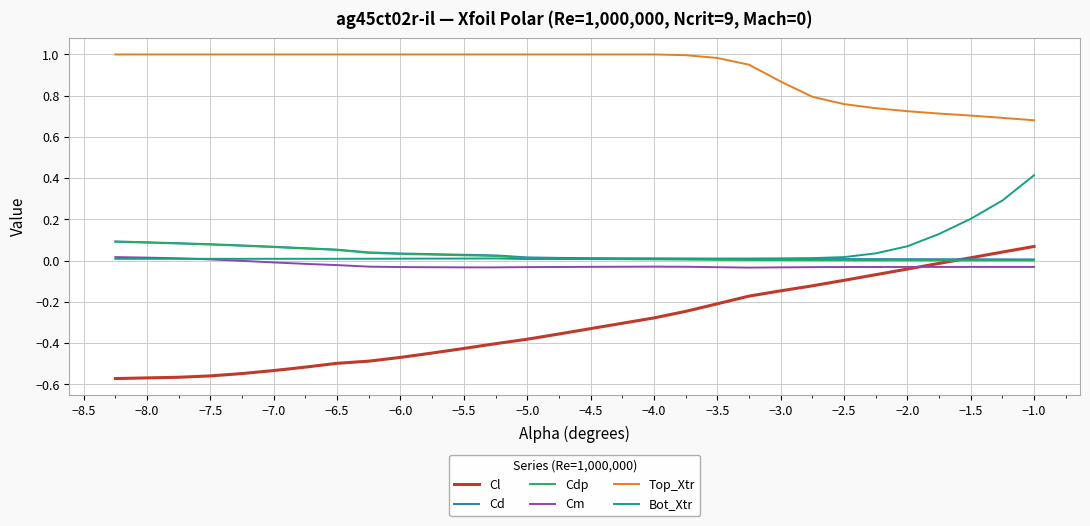

True or false: Cm and Top_Xtr cross at least once.

False